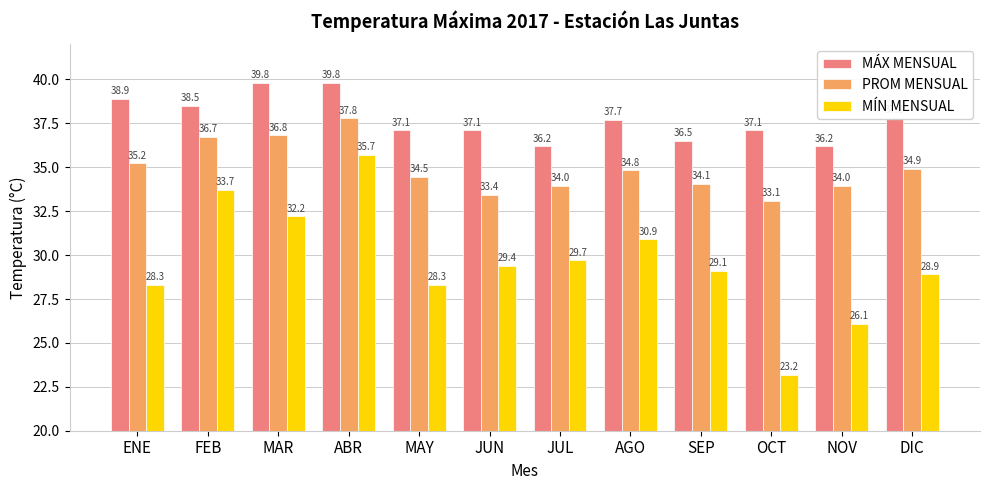

What is the approximate value of MÍN MENSUAL at ENE?

28.3